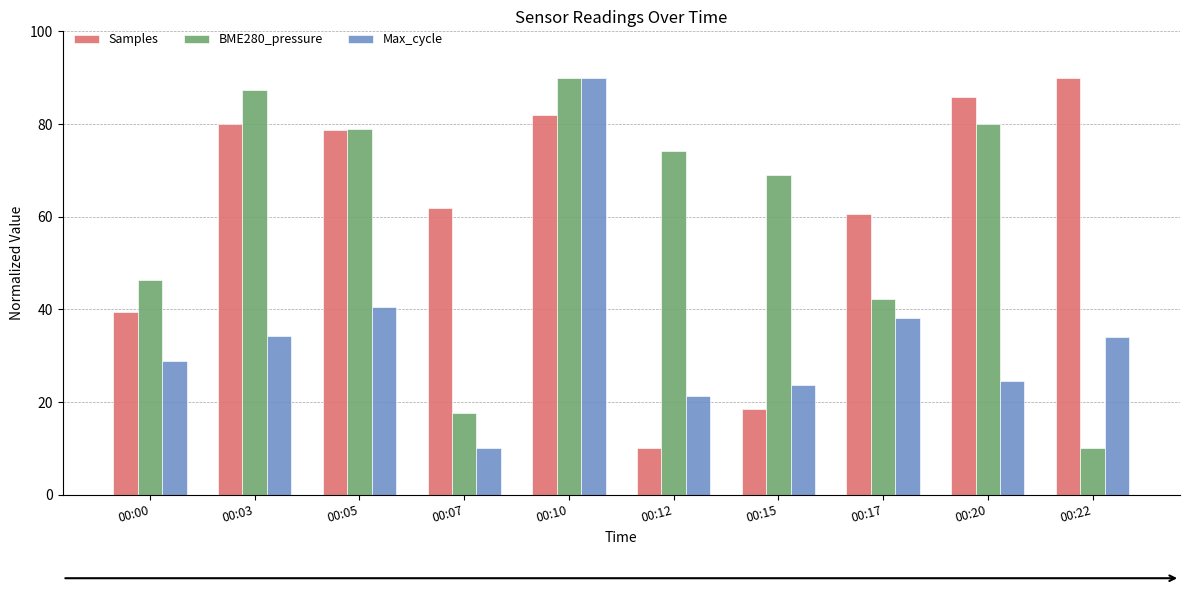

The BME280_pressure series shows 28.2 at 00:15. True or false?

False